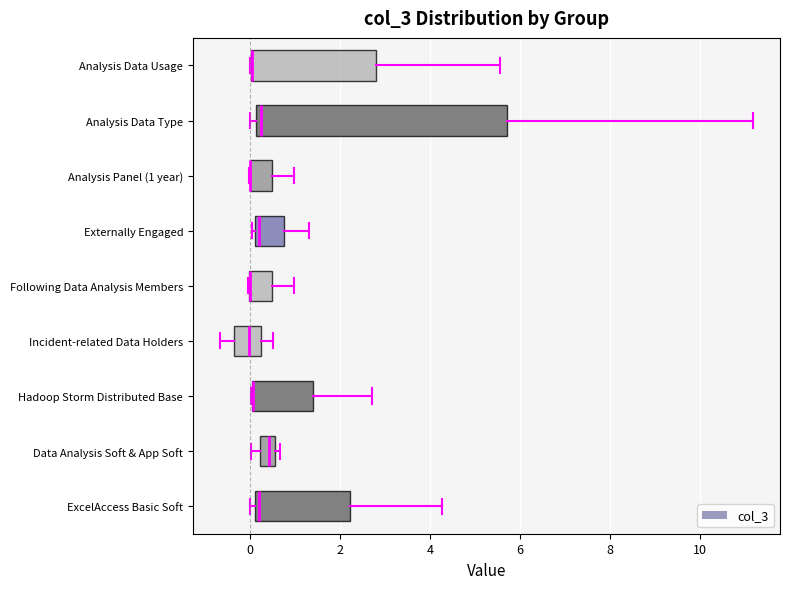

Reading bottom to top, transcribe this box plot: for each box, give where its median line is, the range the box spans, and where its two whiskers end, as read against the x-axis. The values are not printed on the chart, so give them approximately, as read against the axis.

ExcelAccess Basic Soft: median 0.2, box 0.0 to 2.2, whiskers 0.0 (just left of the box's left edge) to 4.2
Data Analysis Soft & App Soft: median 0.4, box 0.2 to 0.6, whiskers 0.0 to 0.6 (just right of the box's right edge)
Hadoop Storm Distributed Base: median 0.0 (drawn on the box's left edge), box 0.0 to 1.4, whiskers 0.0 to 2.8
Incident-related Data Holders: median 0.0, box -0.4 to 0.2, whiskers -0.6 to 0.4
Following Data Analysis Members: median 0.0 (drawn on the box's left edge), box 0.0 to 0.4, whiskers 0.0 to 1.0
Externally Engaged: median 0.2 (just right of the box's left edge), box 0.2 to 0.8, whiskers 0.0 to 1.4
Analysis Panel (1 year): median 0.0 (drawn on the box's left edge), box 0.0 to 0.4, whiskers 0.0 to 1.0
Analysis Data Type: median 0.2 (just right of the box's left edge), box 0.2 to 5.8, whiskers 0.0 to 11.2
Analysis Data Usage: median 0.0 (drawn on the box's left edge), box 0.0 to 2.8, whiskers 0.0 to 5.6